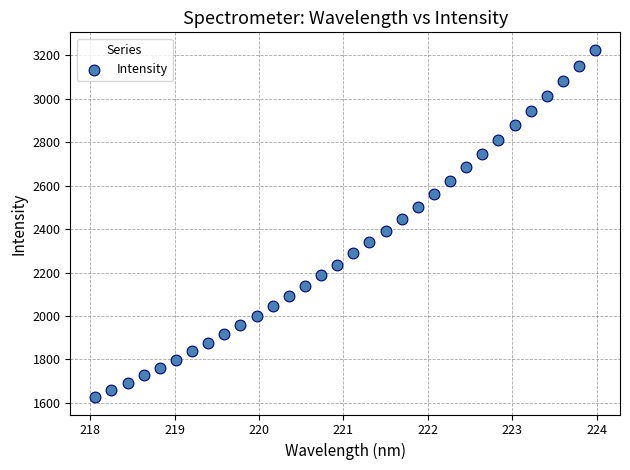

What is the range of X values (max minus min)?

5.9